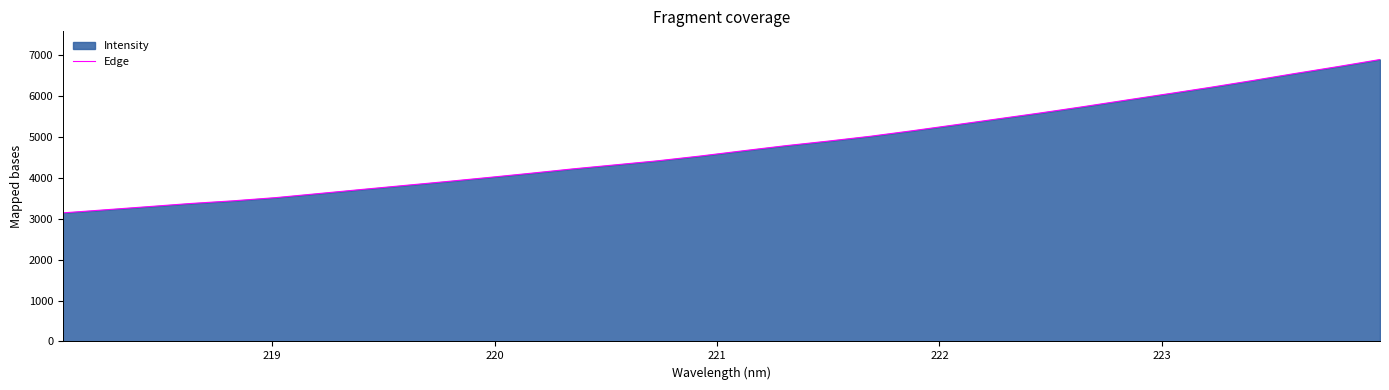

What is the minimum value shown in the chart?

3143.3